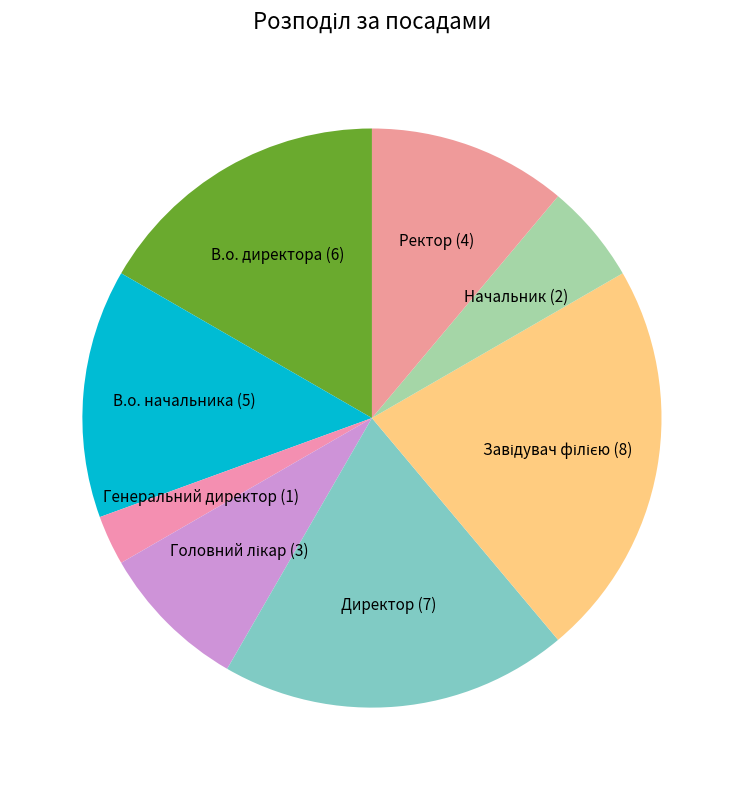

What is the ratio of the value at Директор (7) to the value at В.о. начальника (5)?

1.4